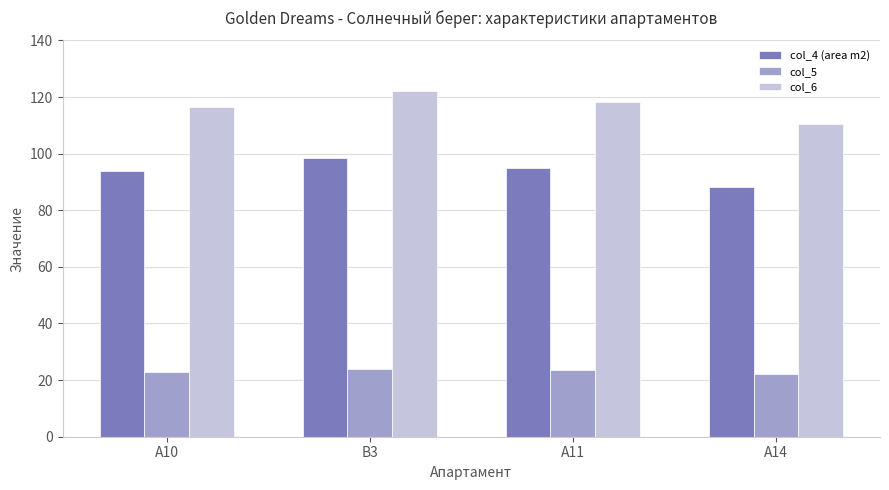

What position from the left is B3?

2